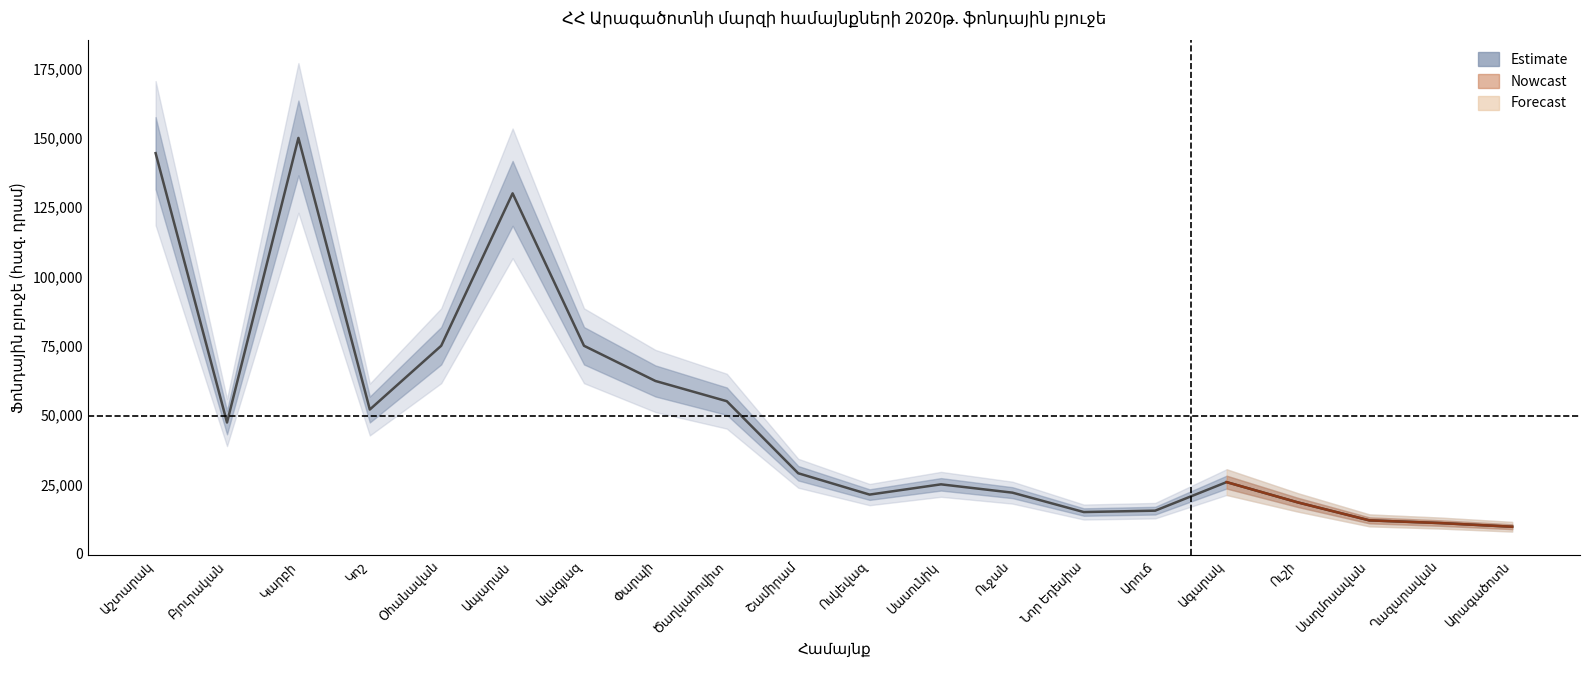

Reading left to right, list all the values displayed in this chart.

Աշտարակ=144500.0	Բյուրական=47310.0	Կարբի=150000.0	Կոշ=52000.0	Օհանավան=75000.0	Ապարան=130000.0	Ալագյազ=75000.0	Փարպի=62300.0	Ծաղկահովիտ=55000.0	Շամիրամ=29000.0	Ոսկեվազ=21300.0	Սասունիկ=25000.0	Ուջան=22000.0	Նոր Եդեսիա=15000.0	Արուճ=15500.0	Ագարակ=25800.0	Ուշի=18464.8	Սաղմոսավան=12000.0	Ղազարավան=11019.5	Արագածոտն=9700.0